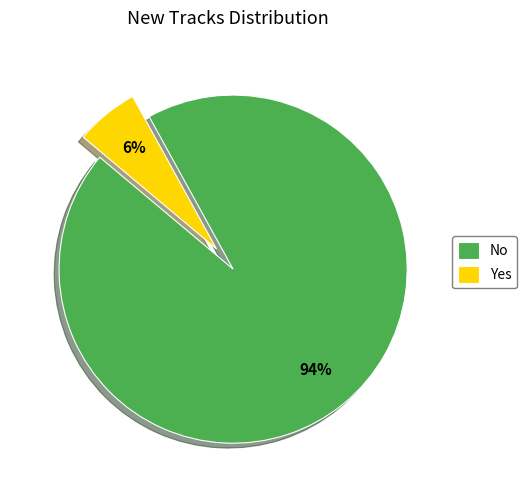

Do Yes and No together represent more than half of the pie?

Yes